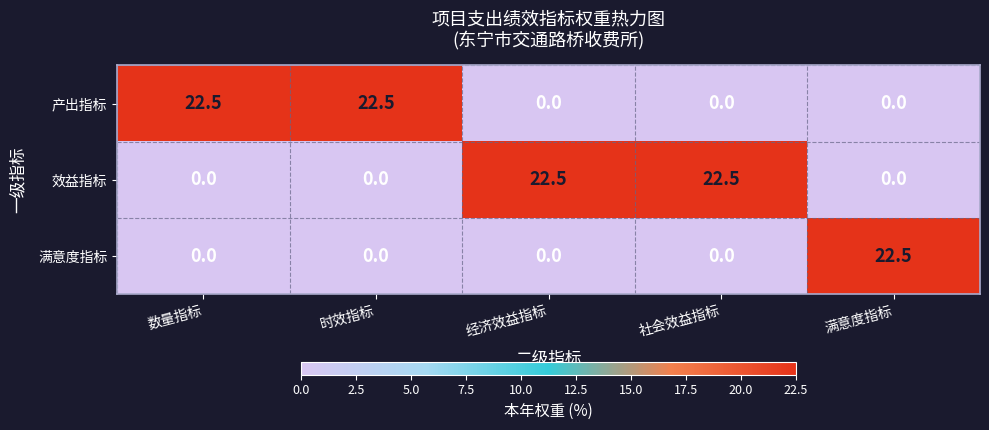

The 满意度指标 series shows 11.1 at 经济效益指标. True or false?

False